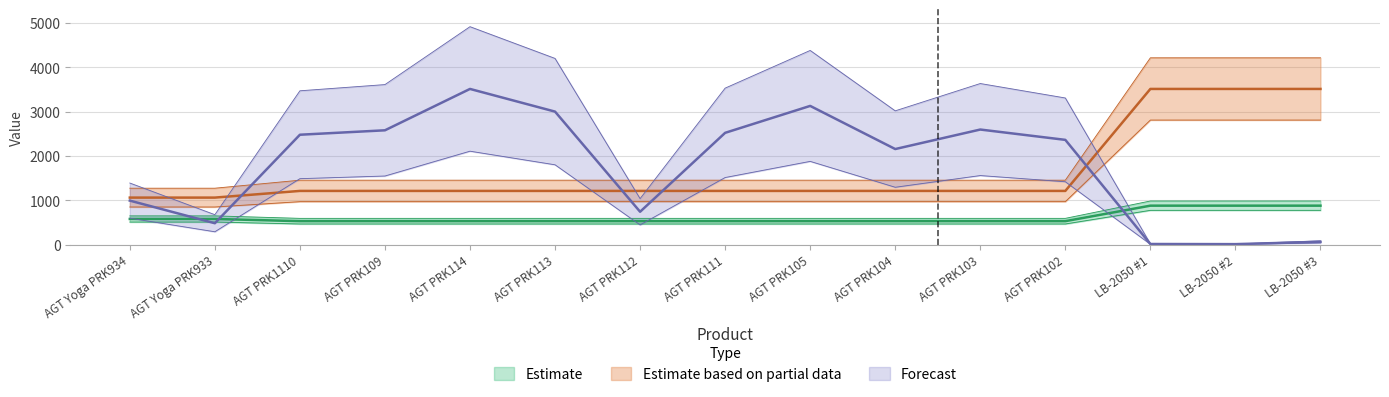

Read the Estimate value at LB-2050 #3.

878.0